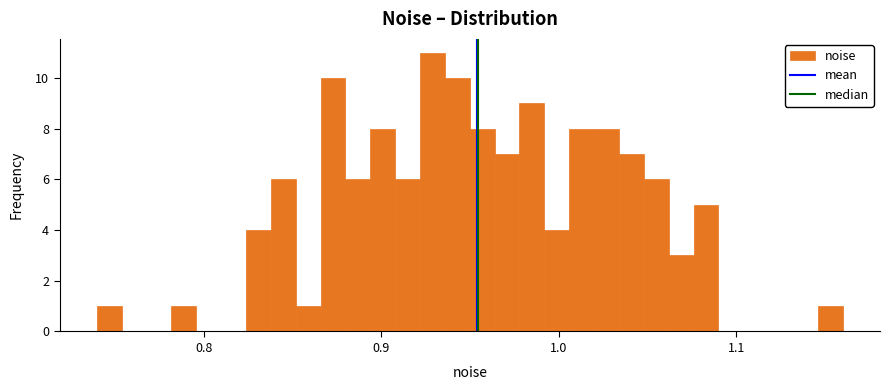

Read against the x-axis, roughly where is the centre of the tallest bar?

0.93